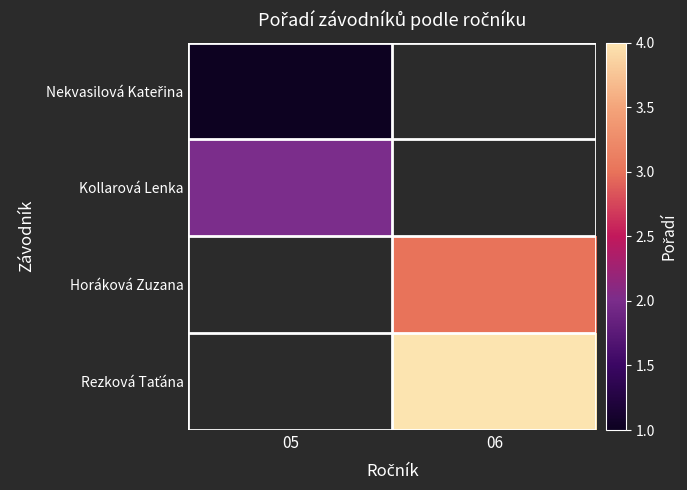

True or false: Horáková Zuzana has a value of 4.8 at 06.

False